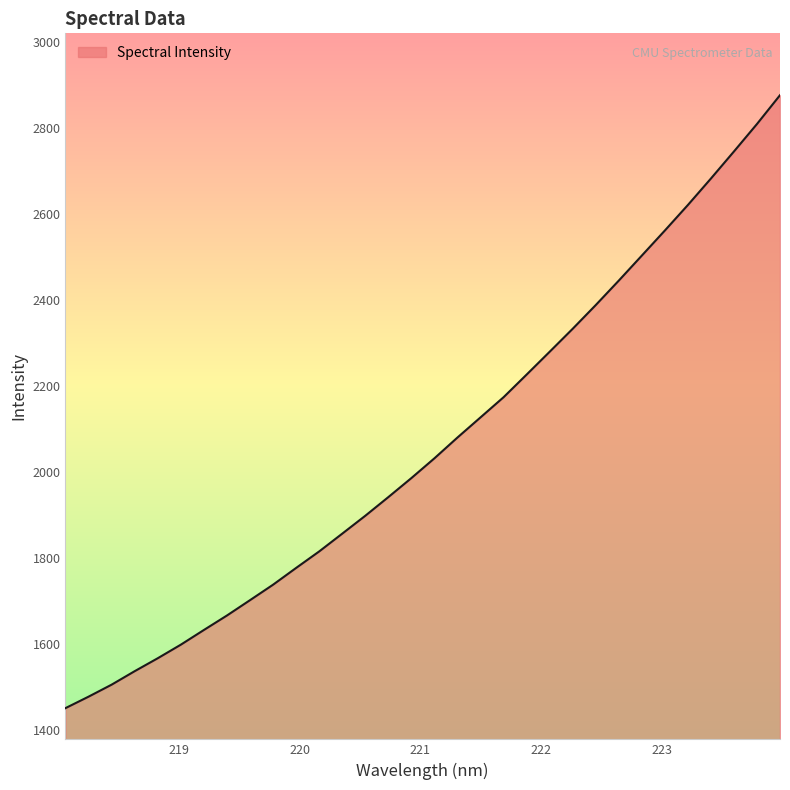

What is the maximum value shown in the chart?

2875.9